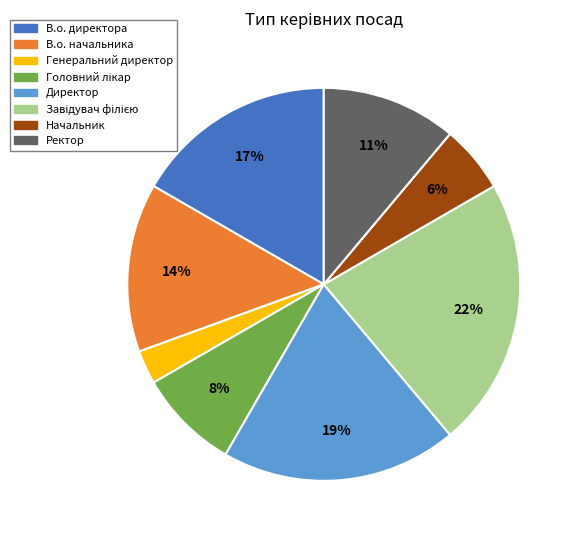

How many segments does this pie chart have?

8